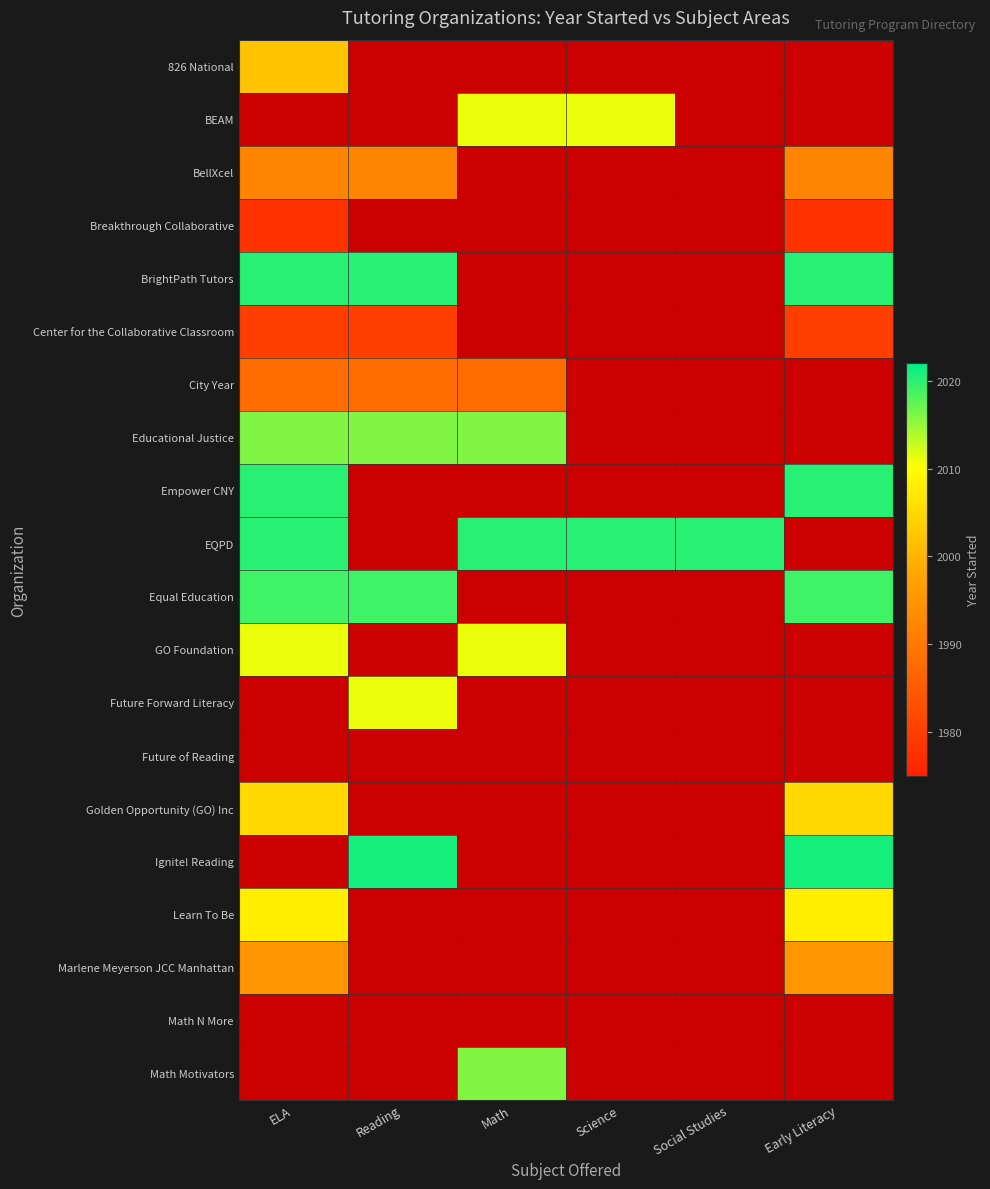

At which category does the chart reach its minimum across all series?

ELA